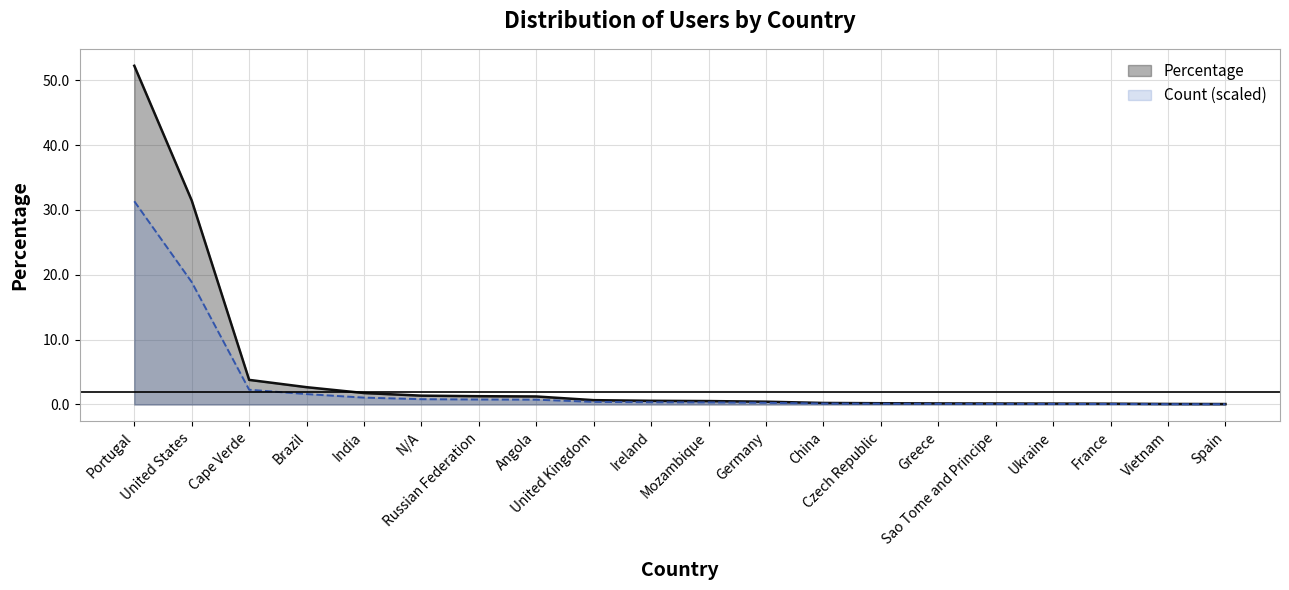

What is the sum of the values at India and Angola?

3.0